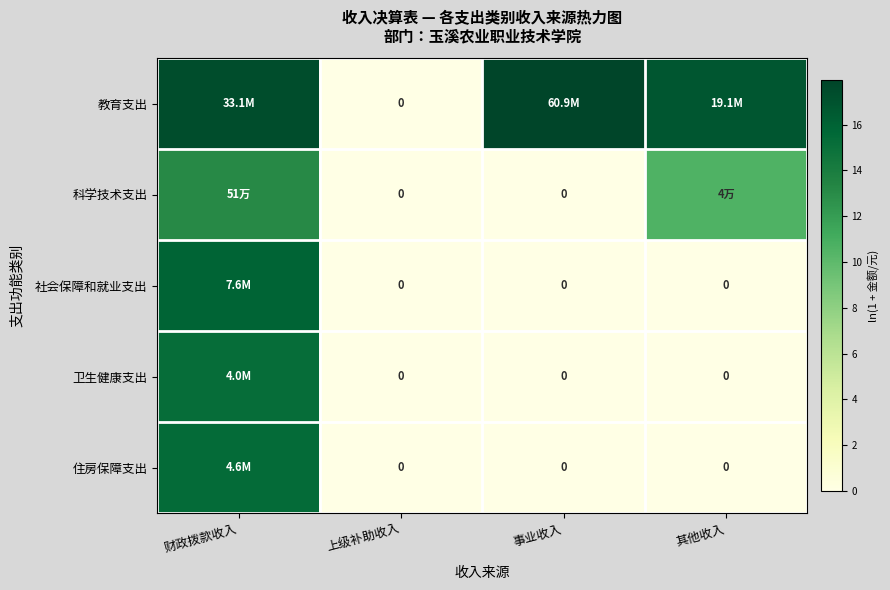

What is the difference between the maximum and minimum values in the 科学技术支出 series?

13.1